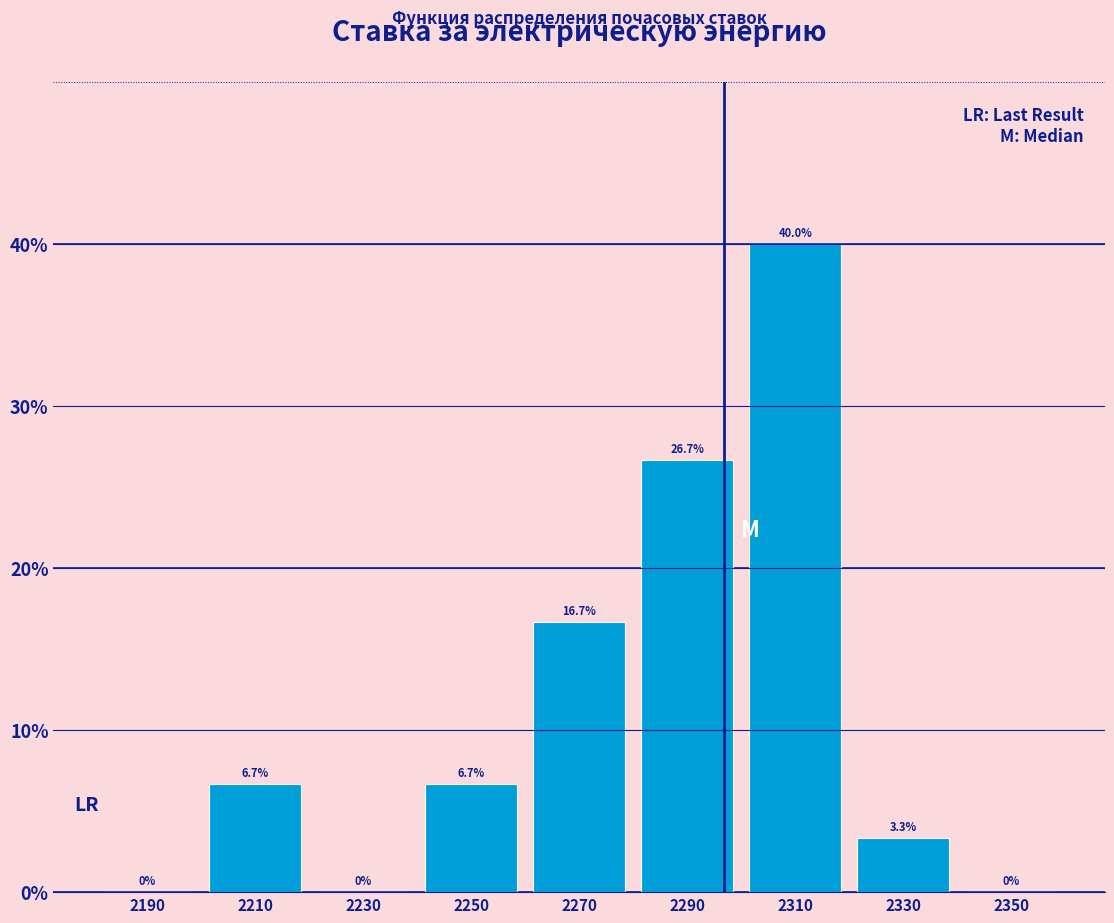

Reading left to right, transcribe this chart: for each bar, give the range it covers on the x-axis and its height.

2180 to 2200: 0.0
2200 to 2220: 6.7
2220 to 2240: 0.0
2240 to 2260: 6.7
2260 to 2280: 16.7
2280 to 2300: 26.7
2300 to 2320: 40.0
2320 to 2340: 3.3
2340 to 2360: 0.0